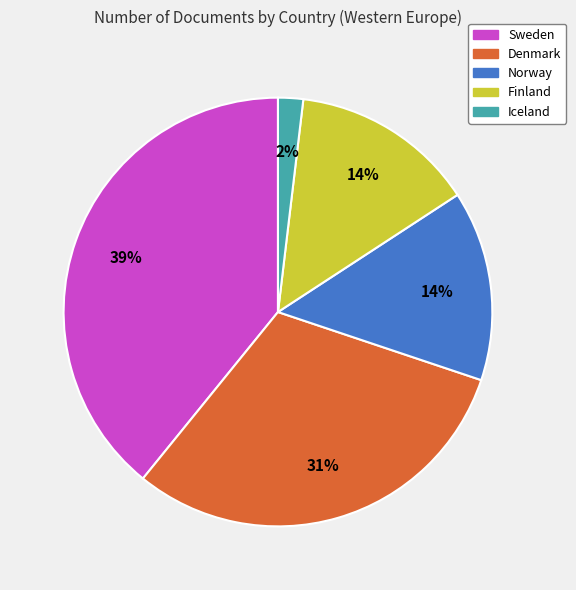

To the nearest percent, what is the average slice percentage?

20%